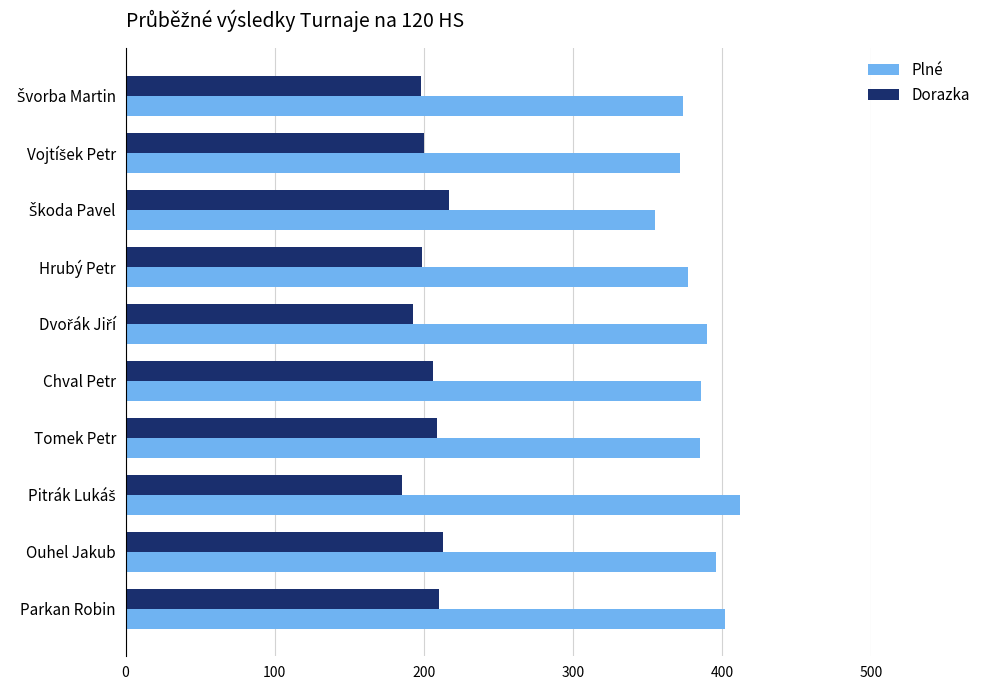

Rank the series by their maximum value, from highest to lowest.

Plné, Dorazka